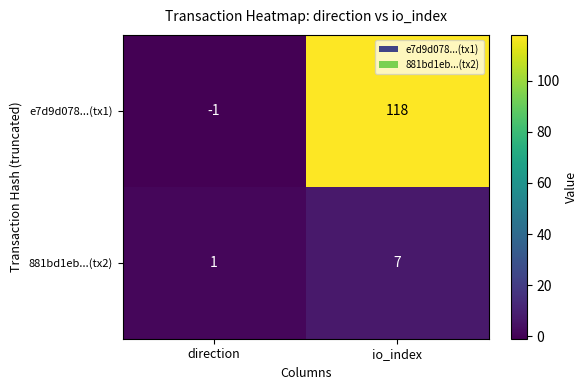

At direction, list the series in order from largest to smallest.

881bd1eb...(tx2), e7d9d078...(tx1)